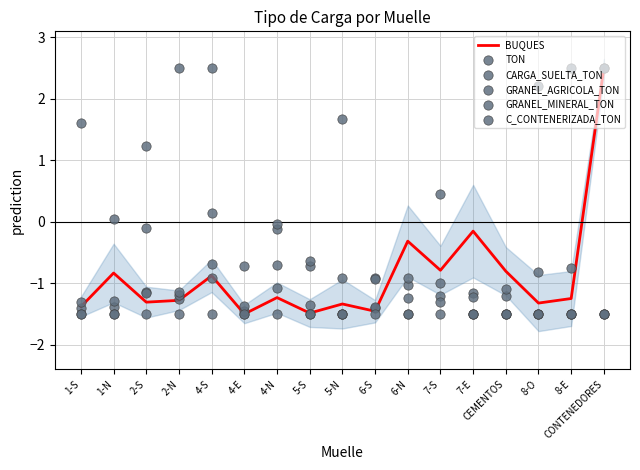

Which series has the largest Y range (max minus min)?

BUQUES